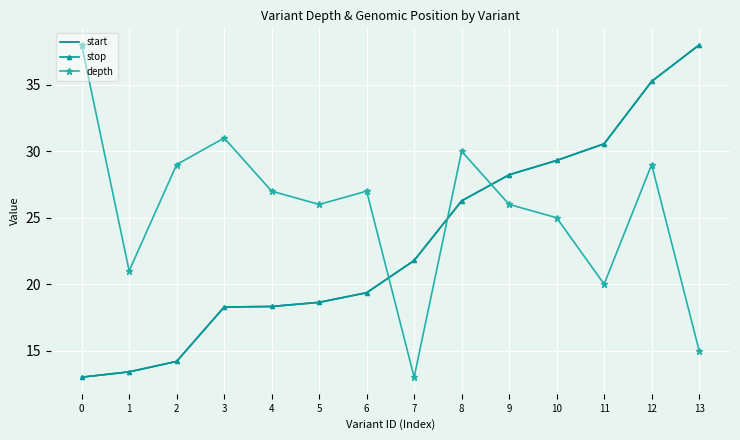

Between 4 and 7, which series saw the biggest shift?

depth